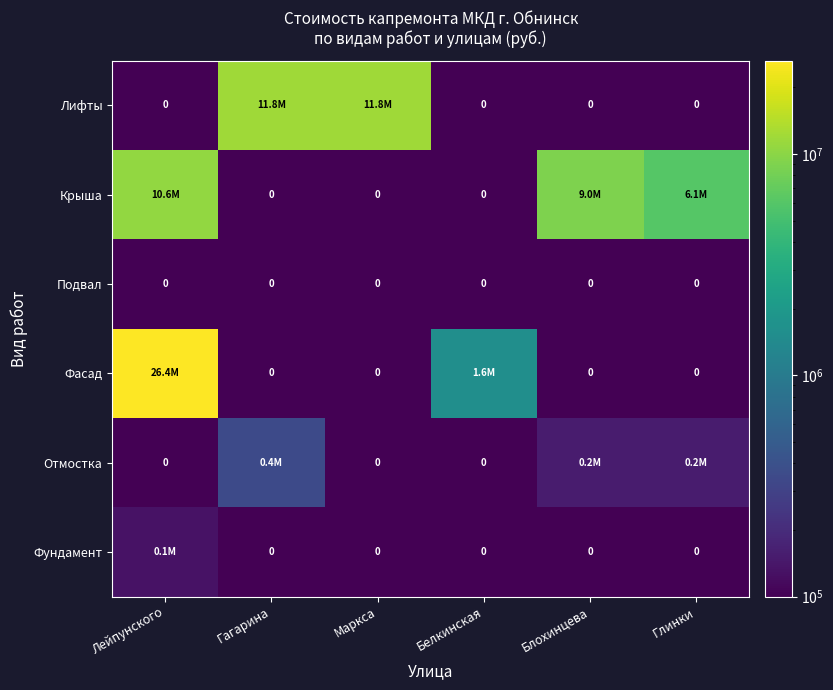

Which series has the largest total across all categories?

Фасад